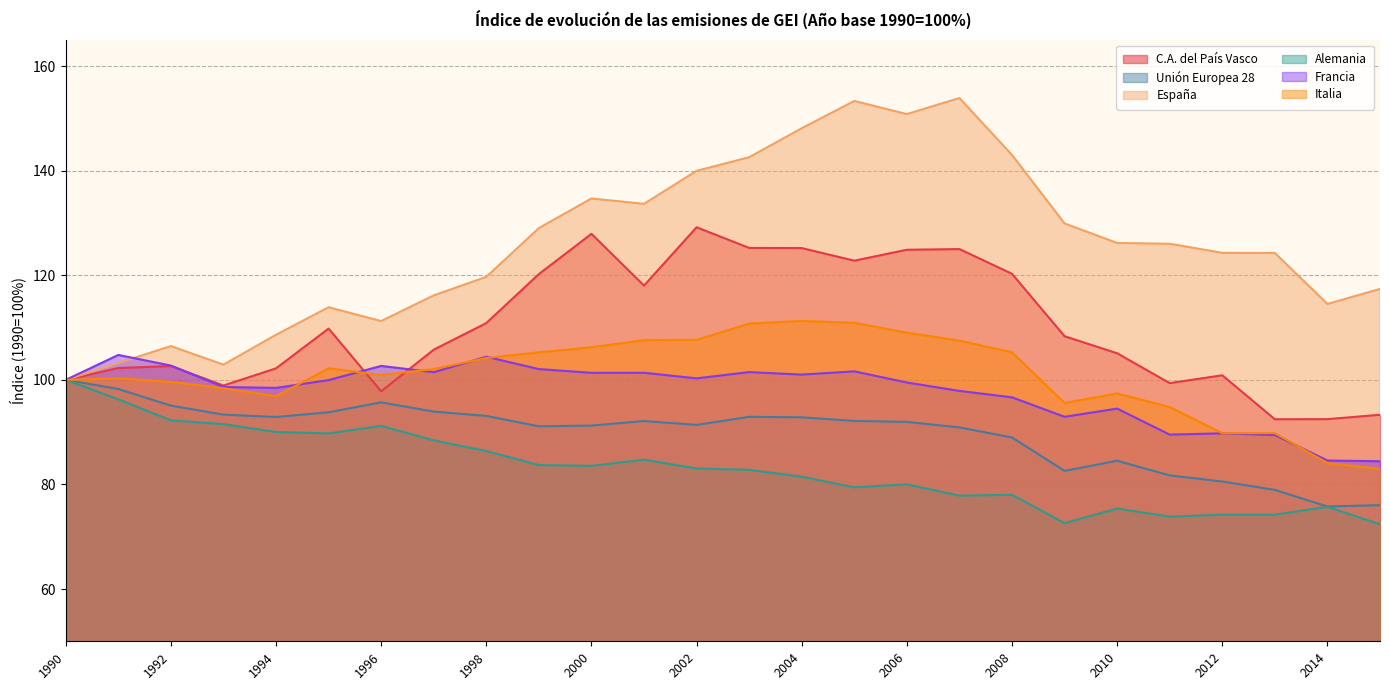

True or false: España and Alemania cross at least once.

False